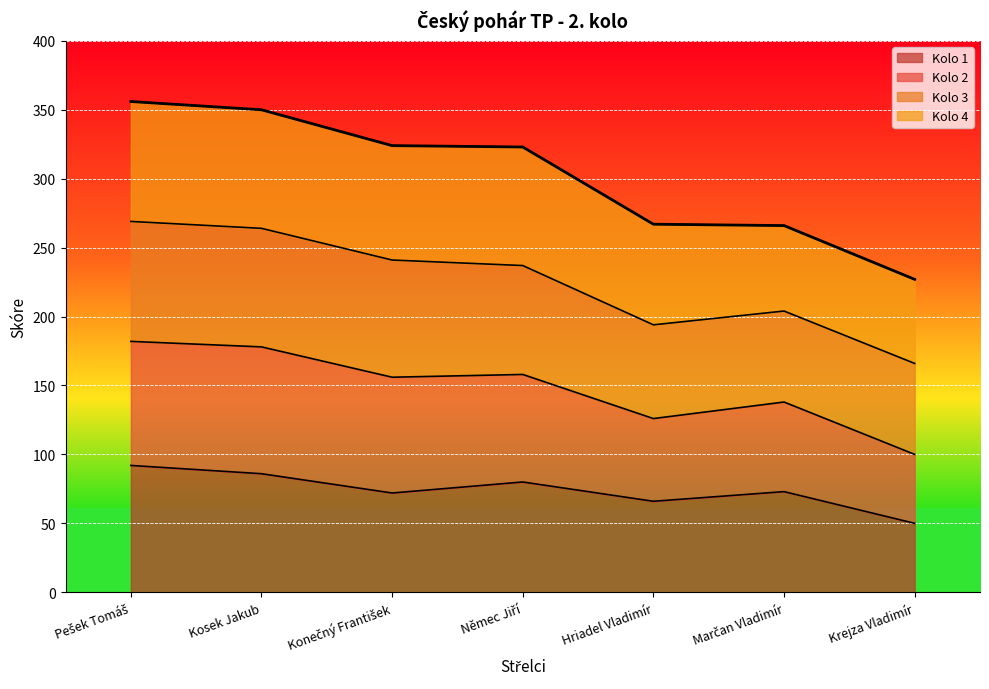

Does the chart display data point markers on the line(s)?

No